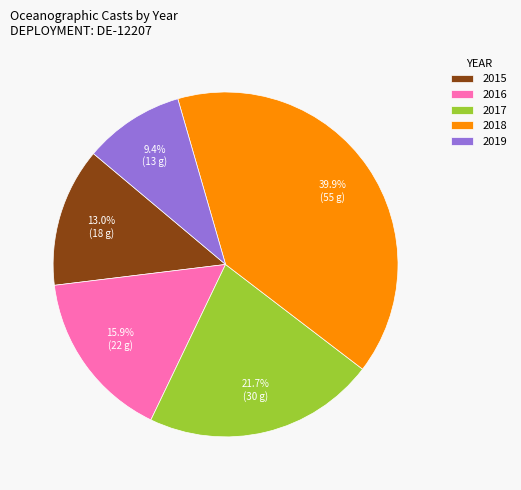

Does any single category account for the majority?

No